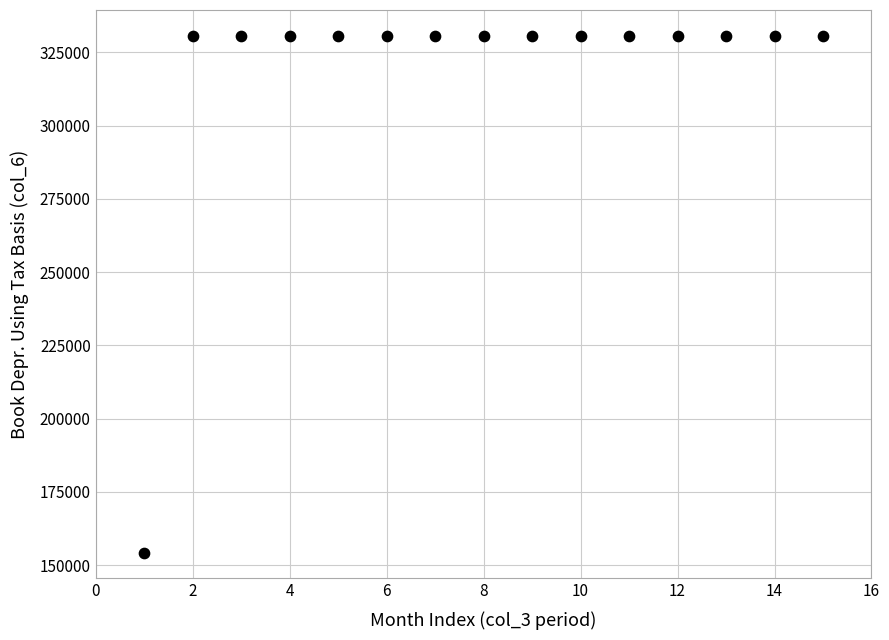

What is the range of Y values (max minus min)?

176337.1